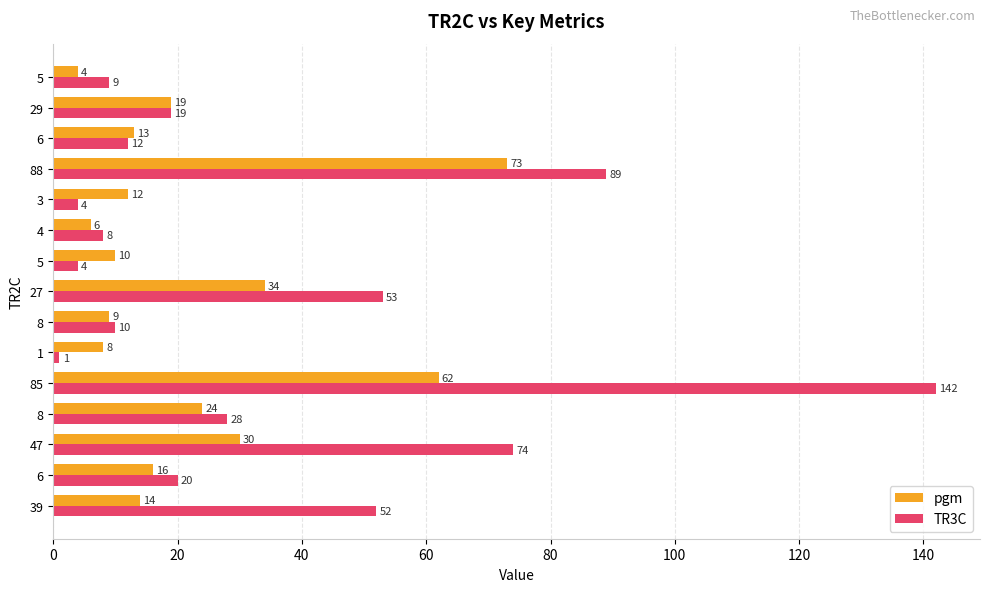

List the series in order of their peak value, highest first.

TR3C, pgm